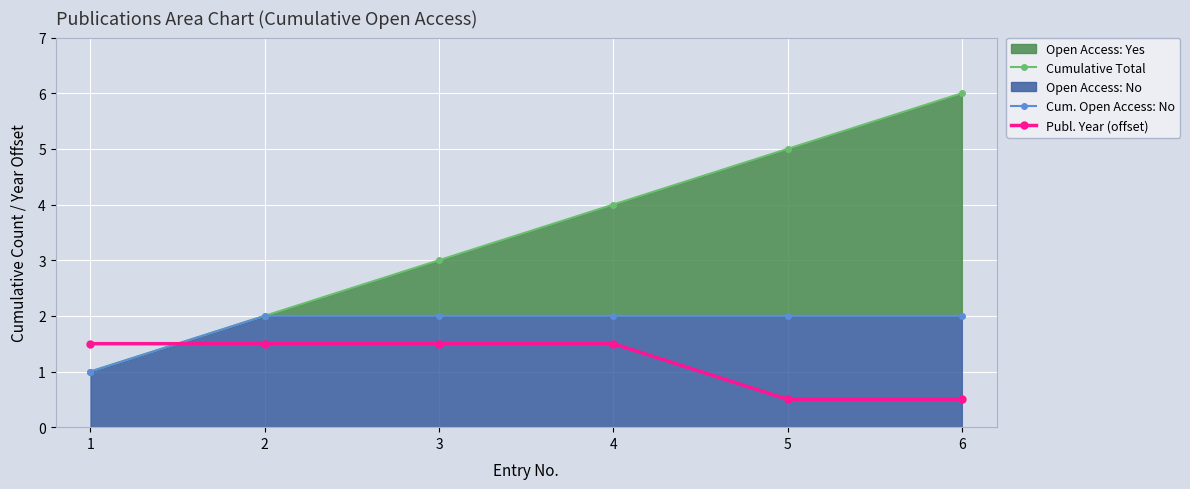

What is the greatest value displayed?

6.0